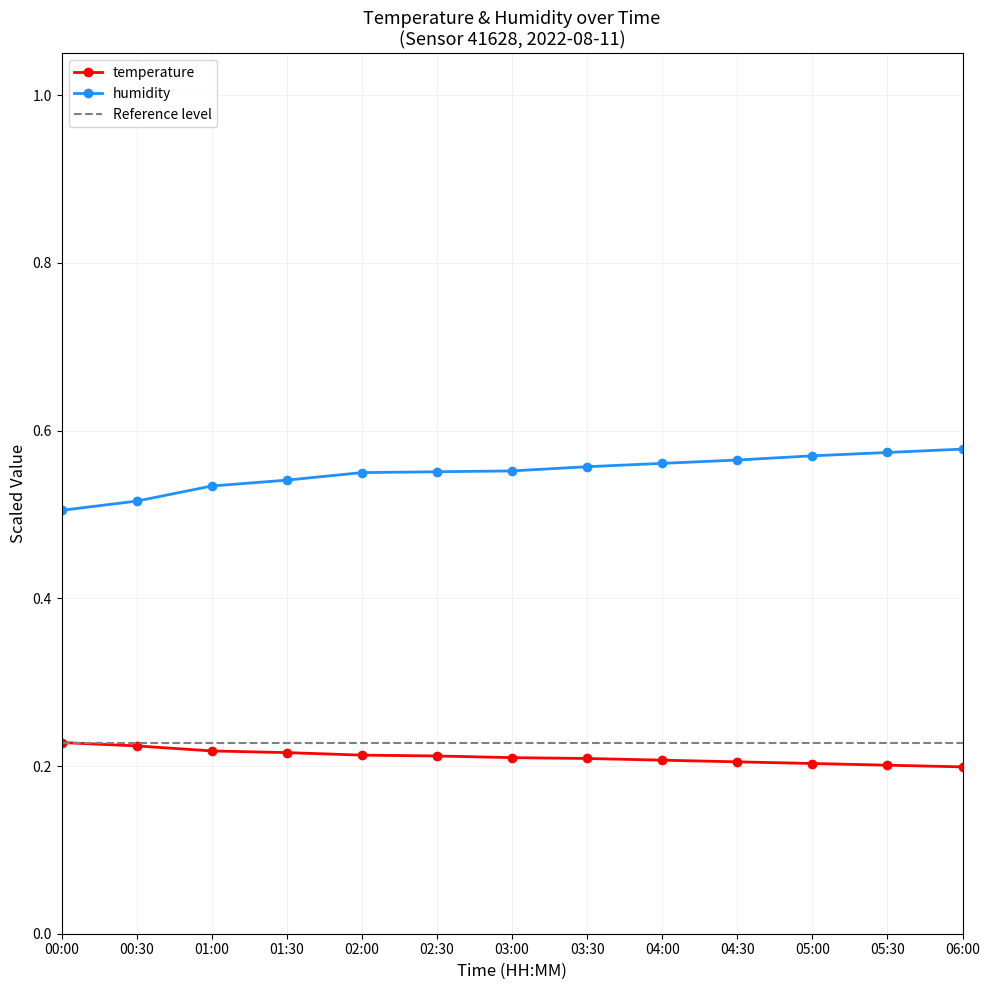

Which series changed the most between 01:00 and 01:30?

humidity